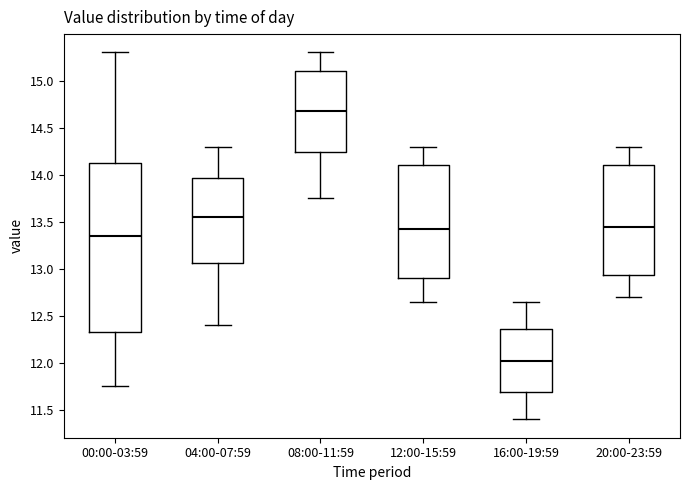

Comparing the boxes themselves (not the whiskers), which one is the tallest?

00:00-03:59